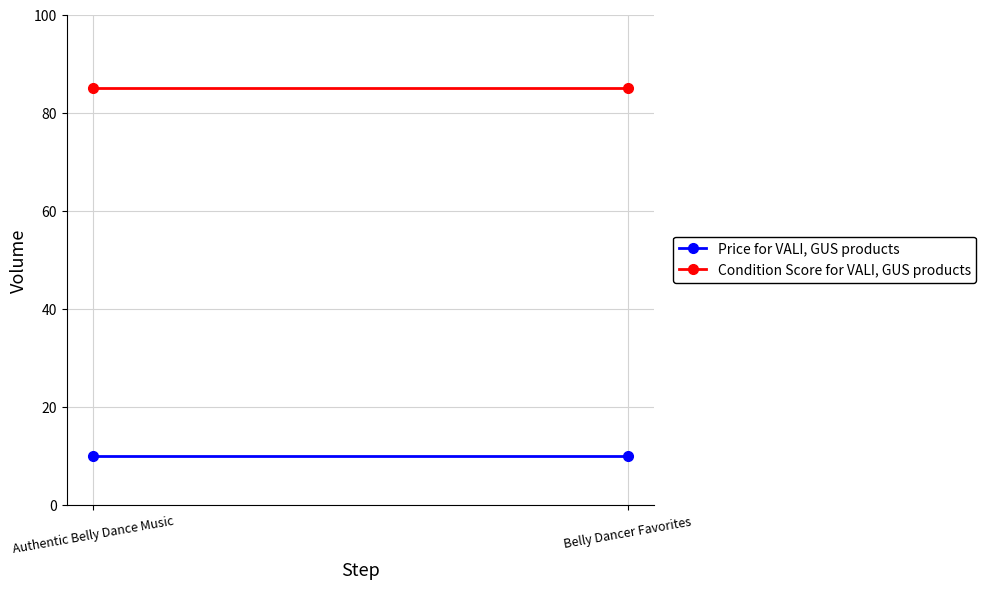

Reading left to right, transcribe all the data shown in this chart.

Price for VALI, GUS products: 10.0	10.0
Condition Score for VALI, GUS products: 85.0	85.0